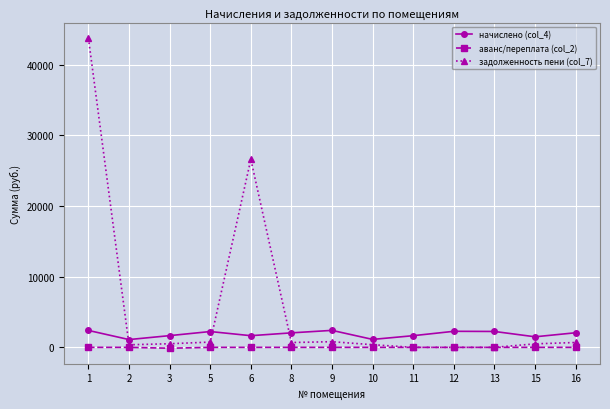

True or false: начислено (col_4) and аванс/переплата (col_2) cross at least once.

False